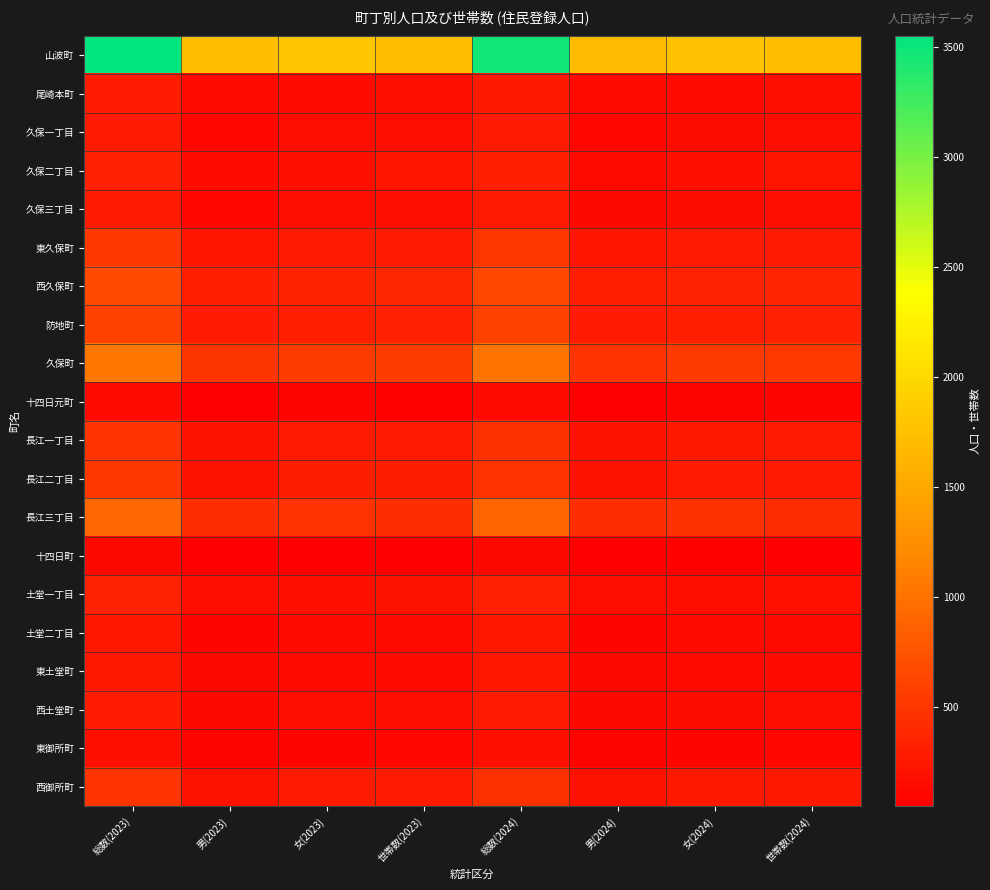

At which category does the chart reach its minimum across all series?

男(2023)